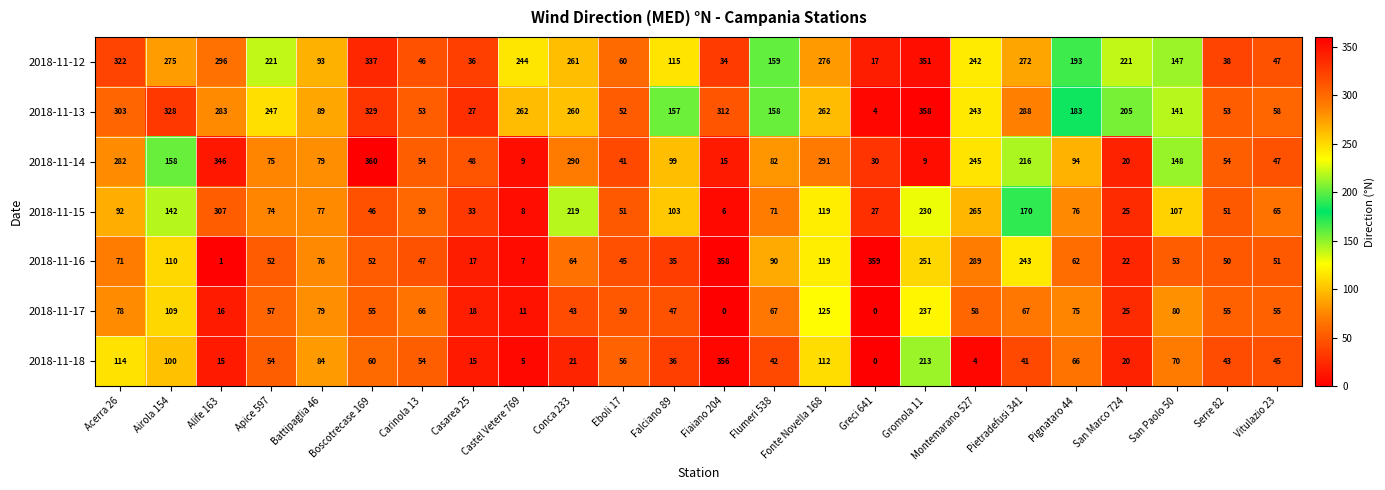

True or false: 2018-11-17 has a value of 55 at Vitulazio 23.

True